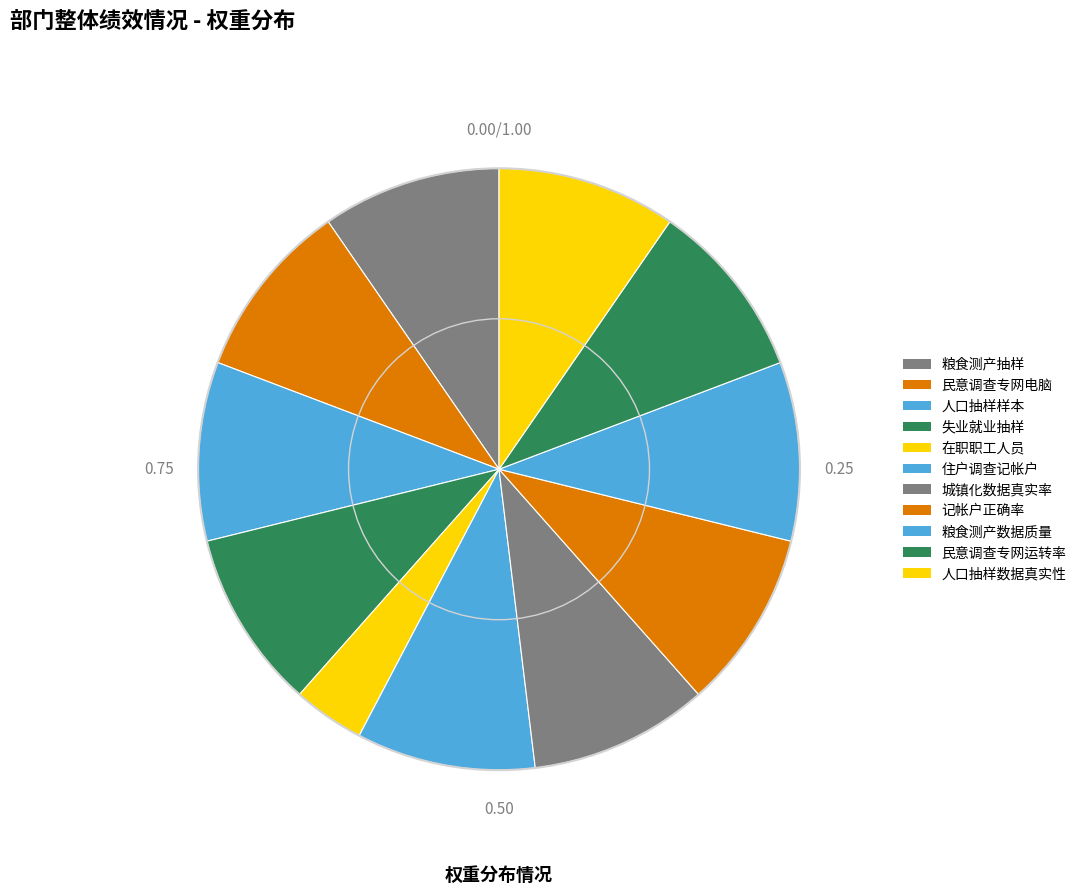

What is the smallest slice in the pie chart?

在职职工人员数